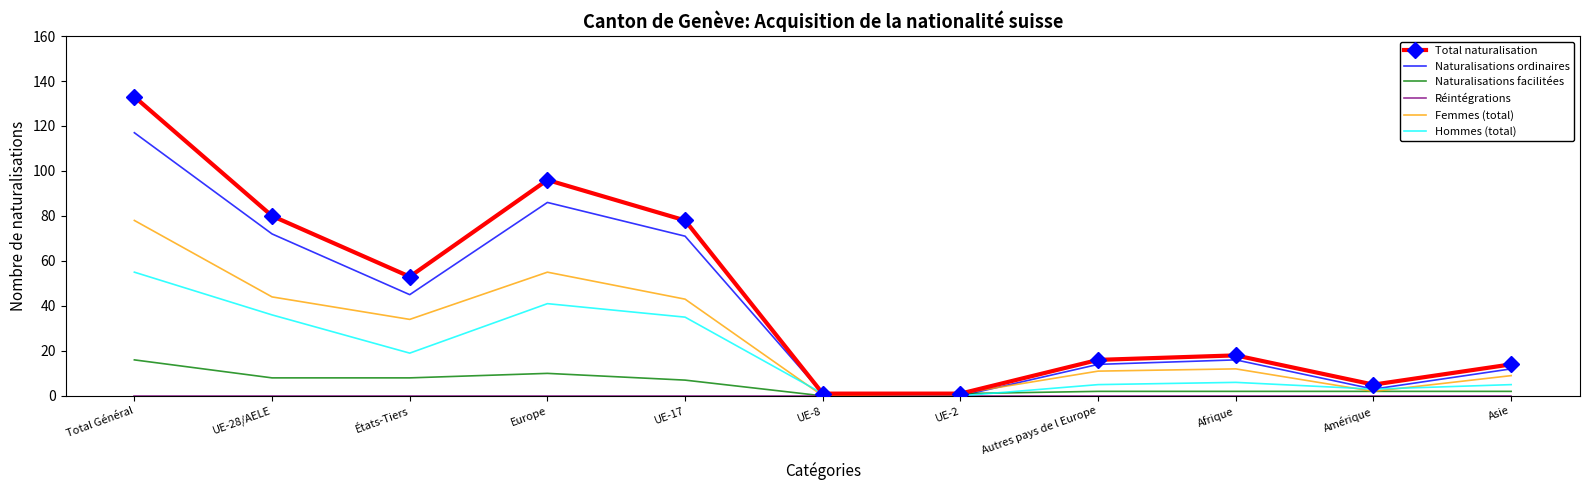

What is the difference between the Hommes (total) values at UE-28/AELE and UE-17?

1